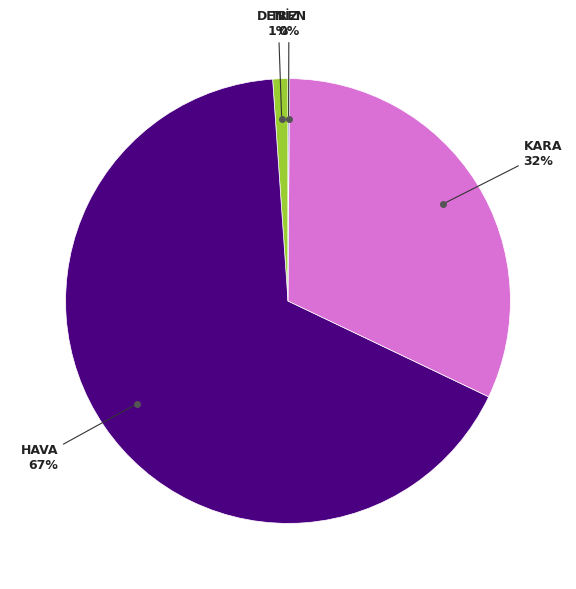

To the nearest percent, what is the average slice percentage?

25%